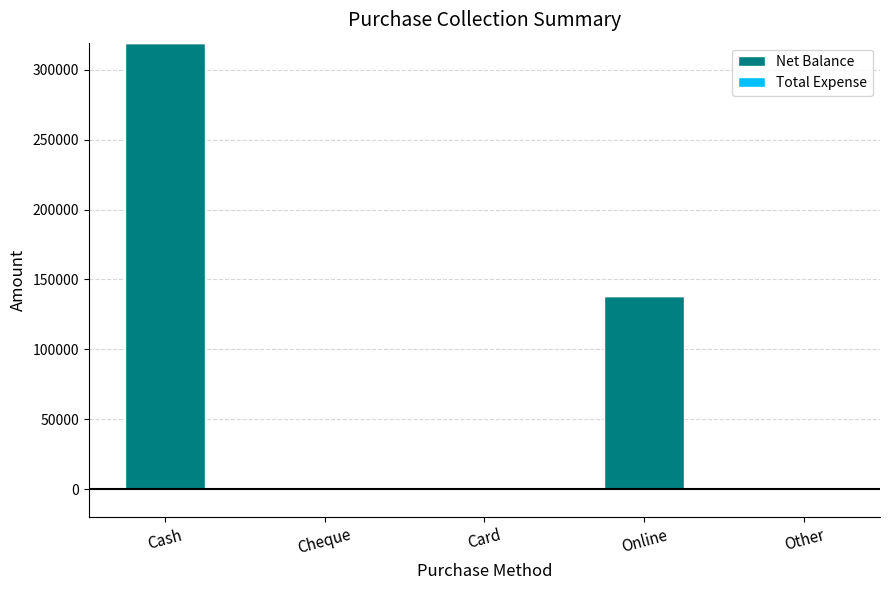

What is the sum of all values?

457830